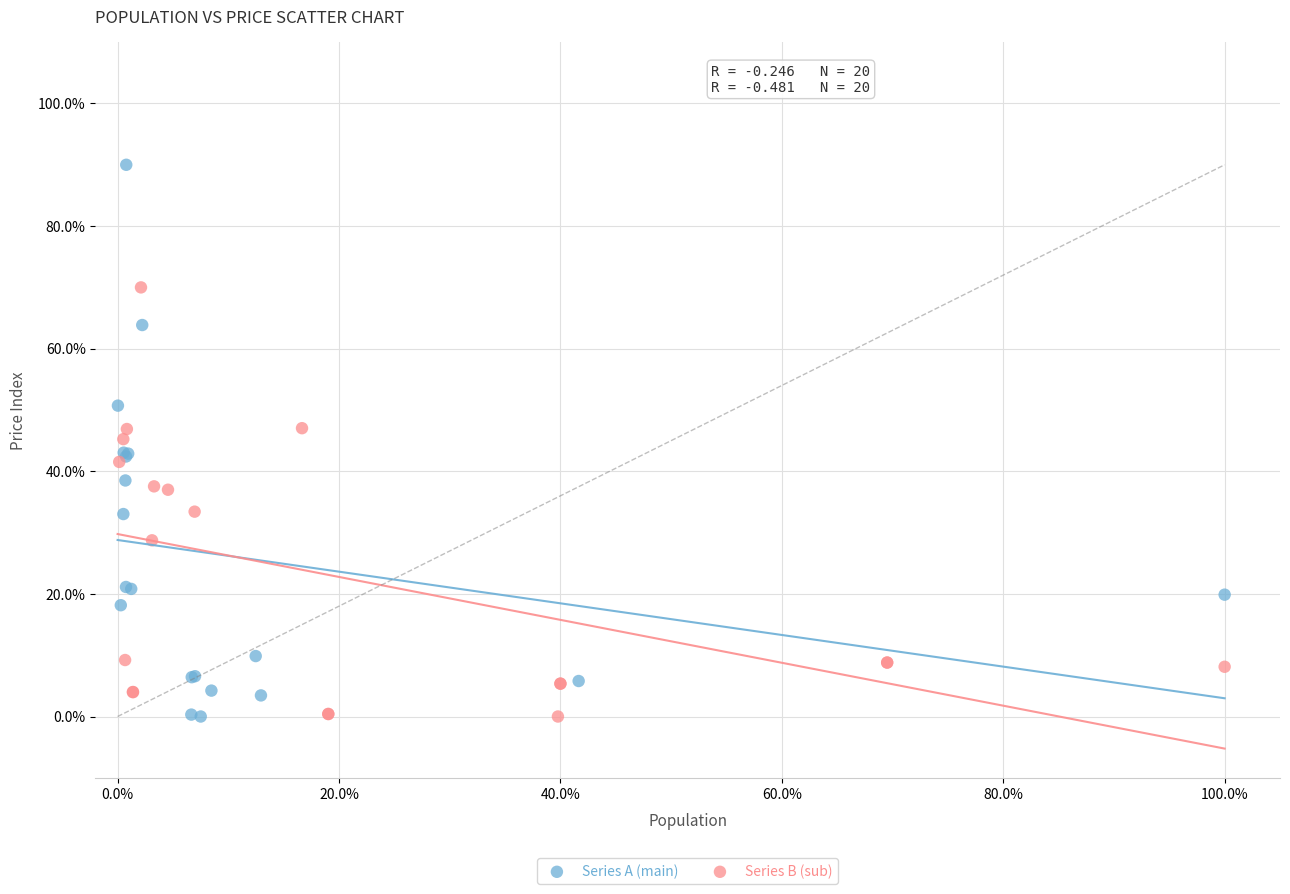

Which series contains the highest Y value?

Series A (main)